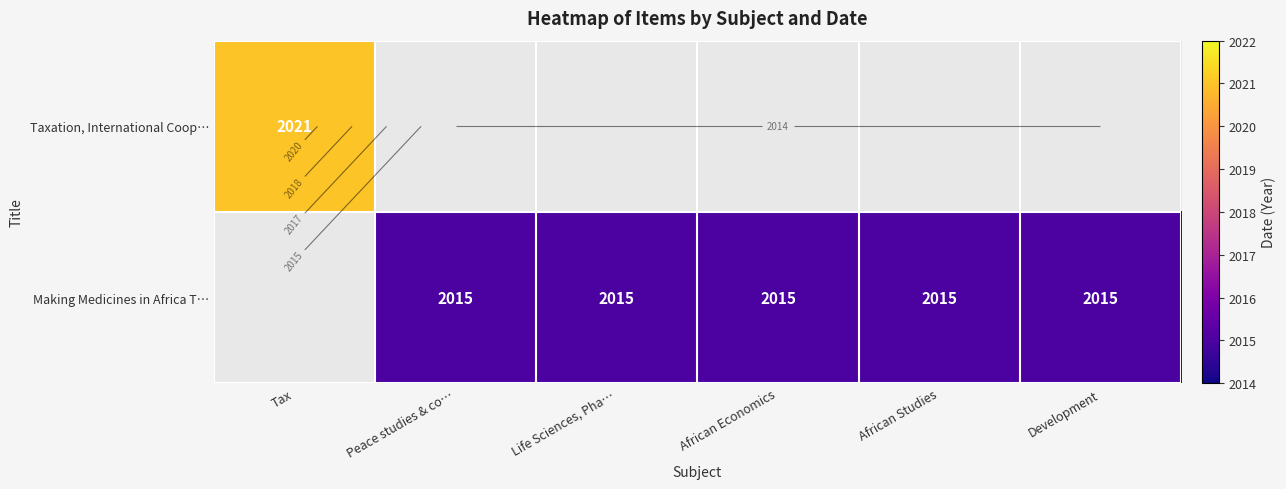

What is the maximum value shown in the chart?

2021.0